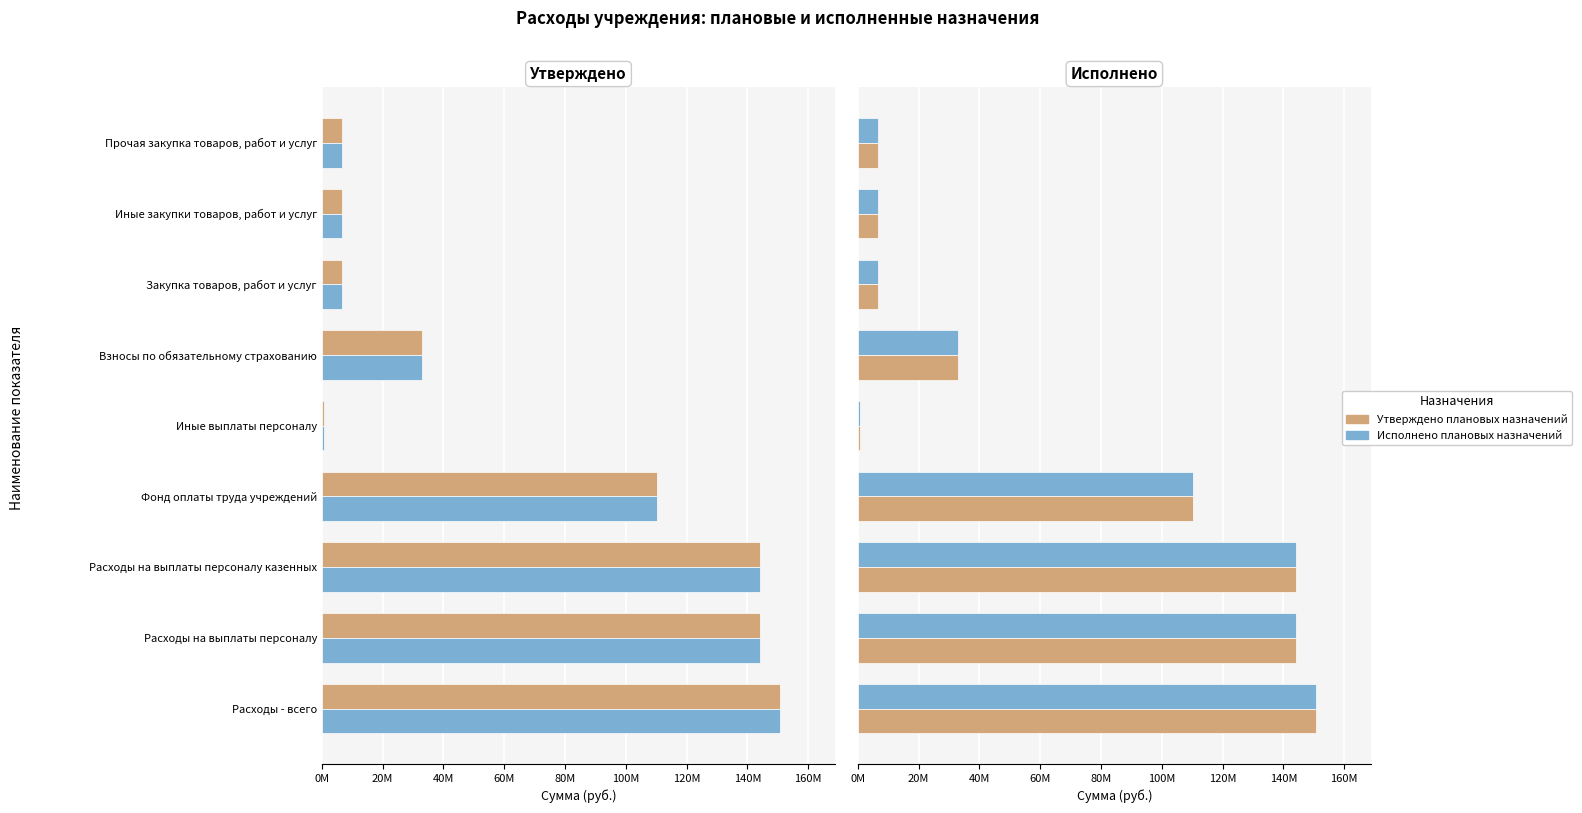

The value of Исполнено плановых назначений at Иные выплаты персоналу is 660225.5. True or false?

True